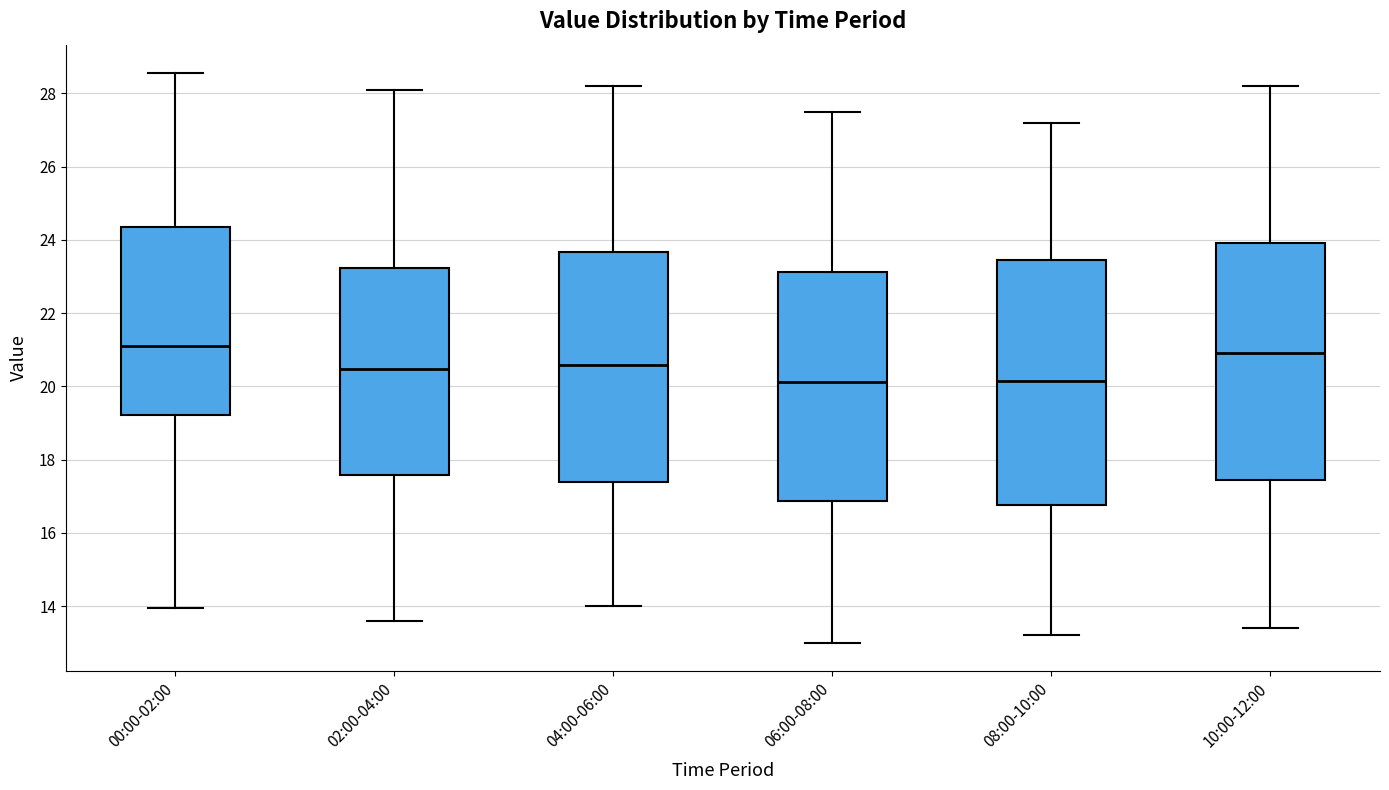

Which box's median line is the highest?

00:00-02:00